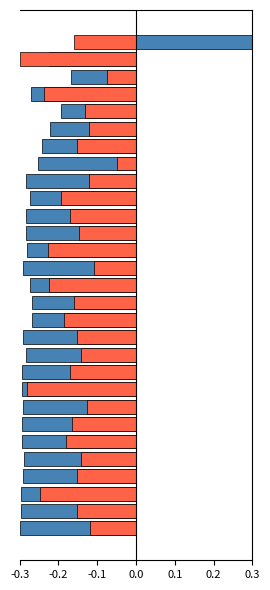

At how many categories does at least one series exceed 0?

1